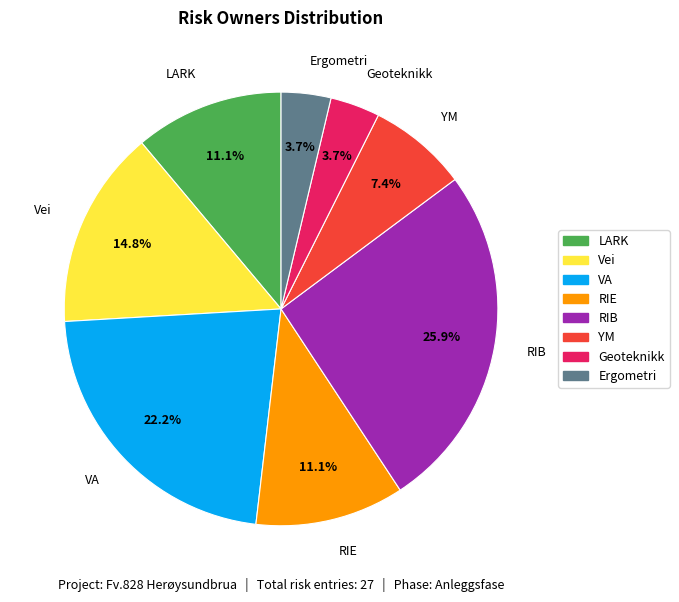

What is the largest slice in the pie chart?

RIB